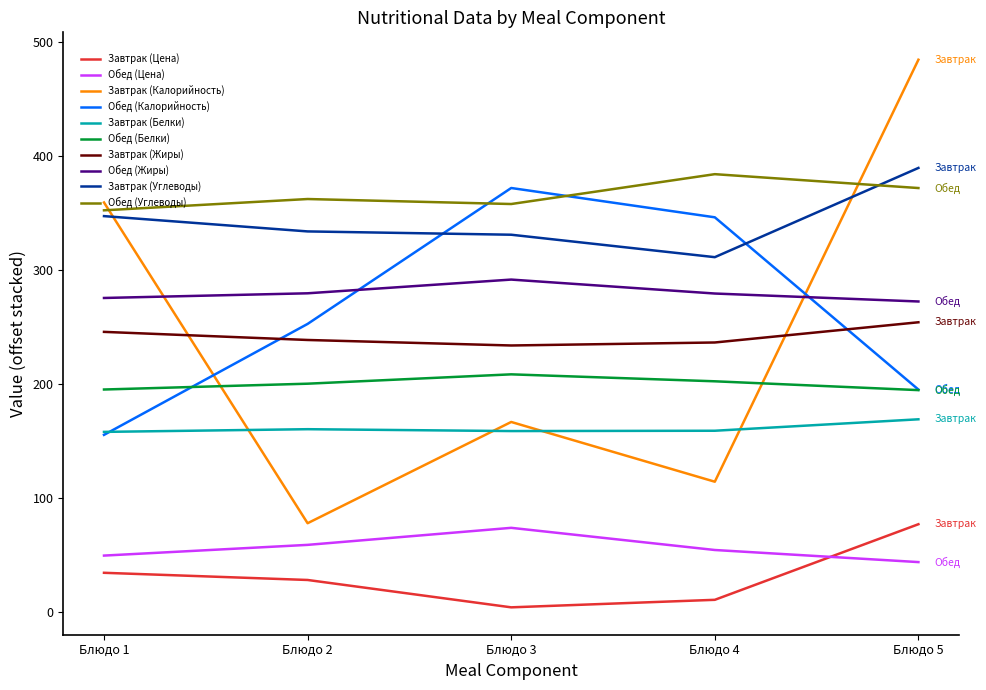

What is the maximum value for Завтрак (Белки)?

168.9